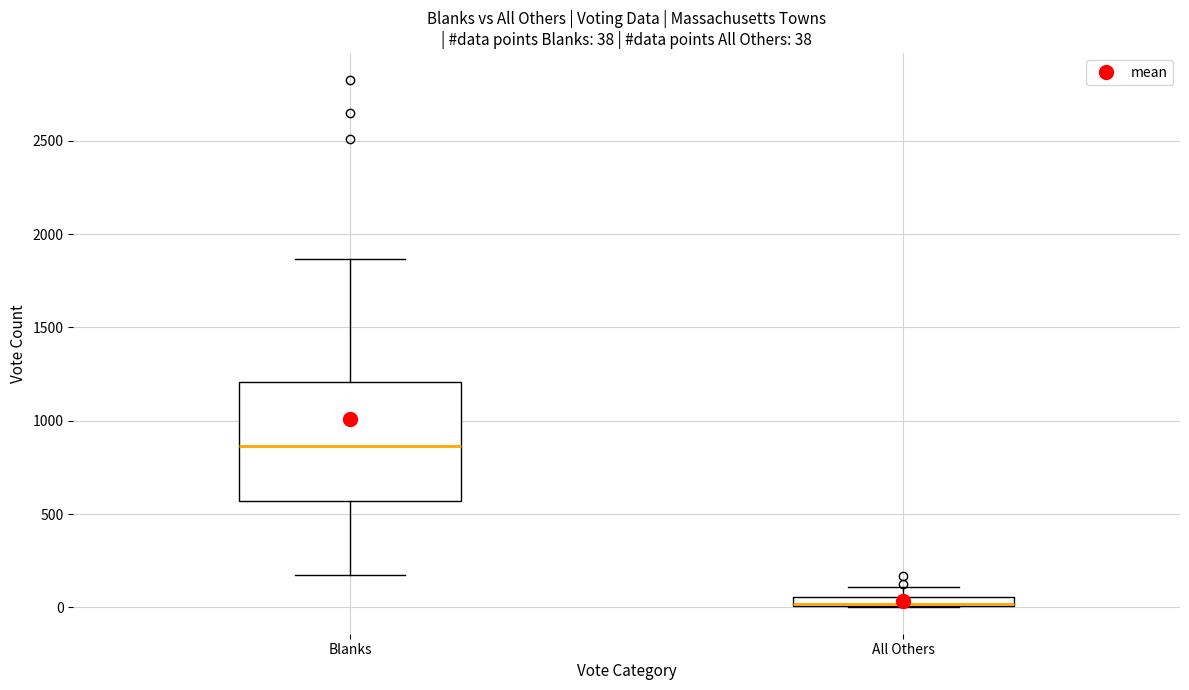

Which box is the tallest, from its lower edge to its upper edge?

Blanks